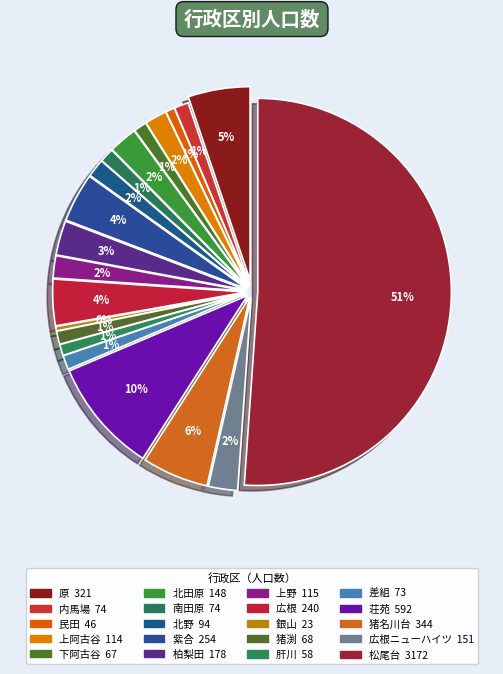

How many segments does this pie chart have?

20